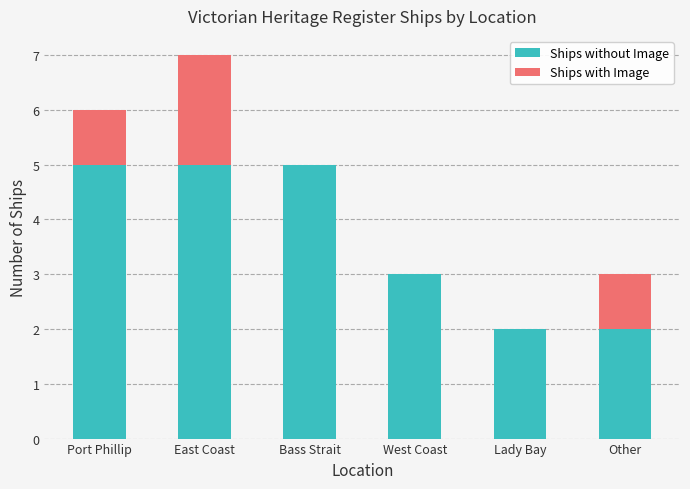

What is the sum of the Ships without Image values at Lady Bay and West Coast?

5